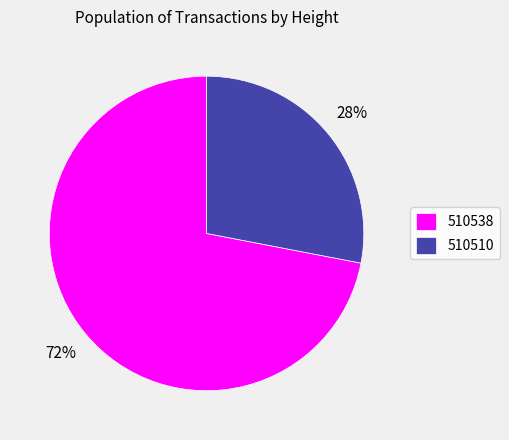

What percentage is the 510510 slice, to the nearest percent?

28%